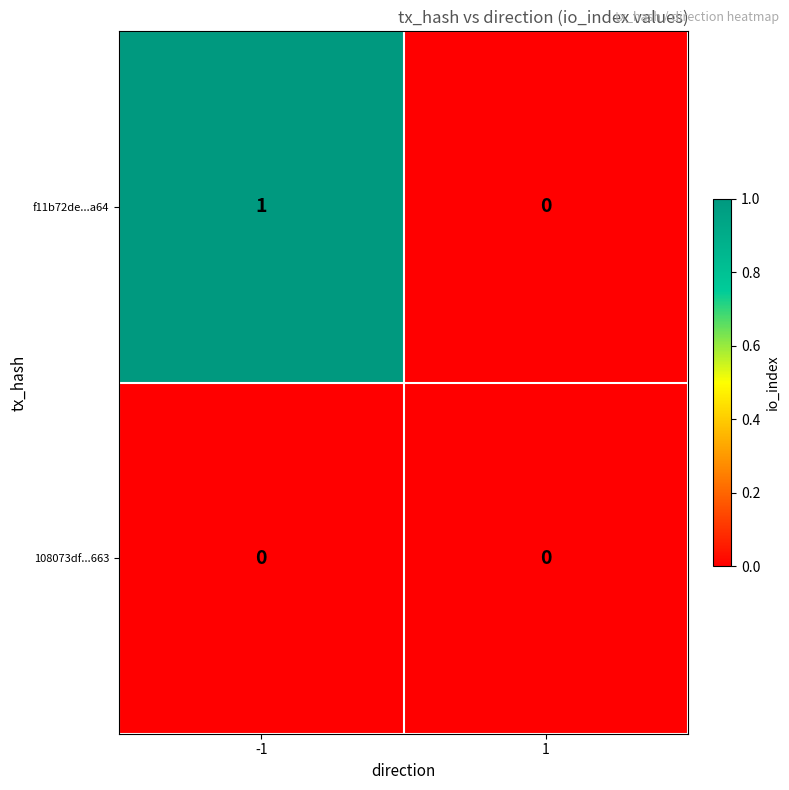

Which series has the largest range (max minus min)?

f11b72de...a64